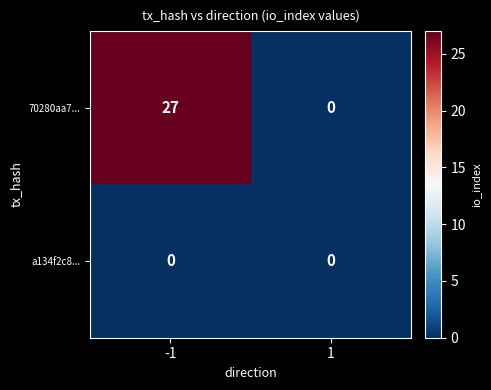

What is the difference between the maximum and minimum values in the 70280aa7... series?

27